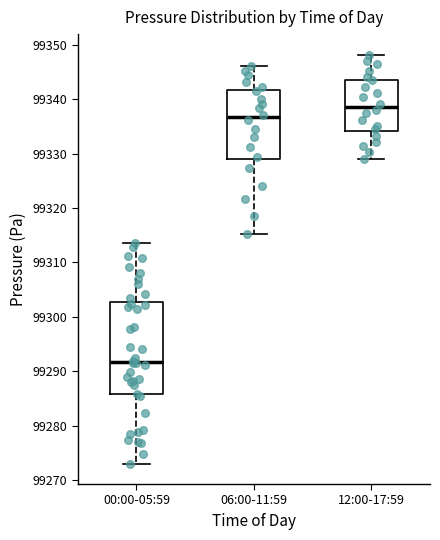

Which box is the tallest, from its lower edge to its upper edge?

00:00-05:59